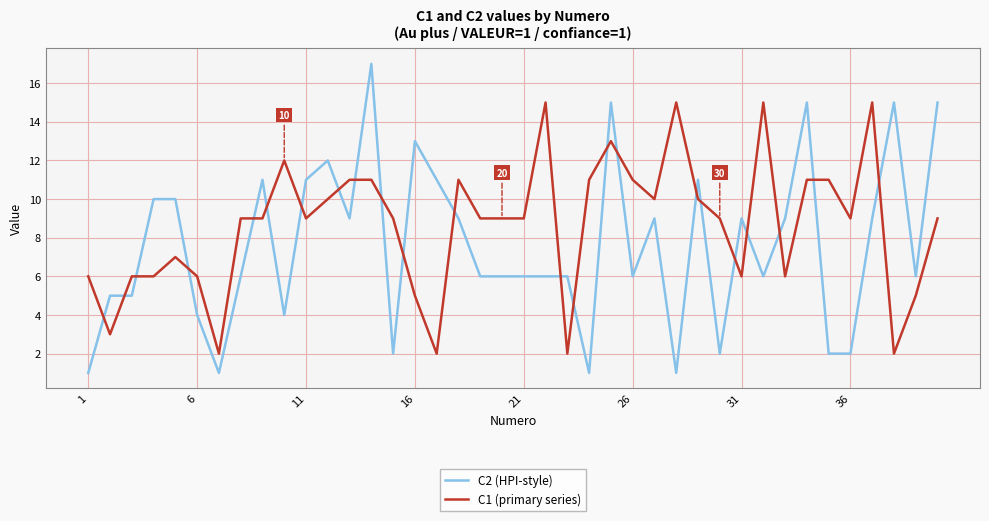

True or false: C1 (primary series) and C2 (HPI-style) intersect in this chart.

True